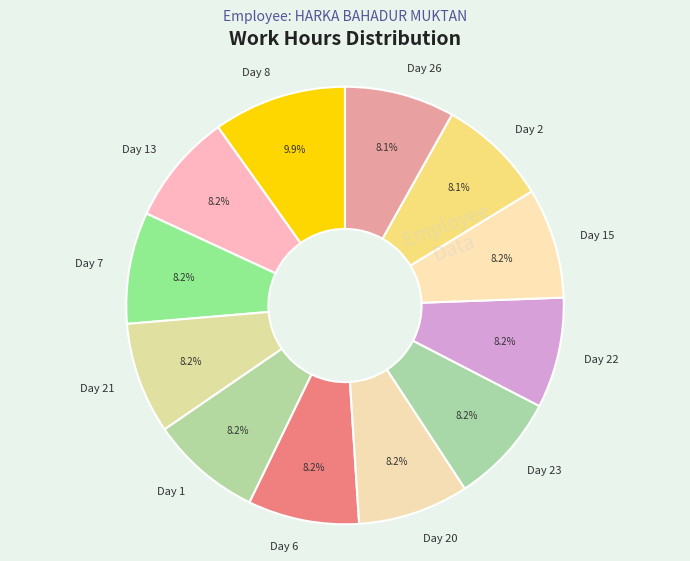

True or false: Day 26 accounts for 1% of the total.

False